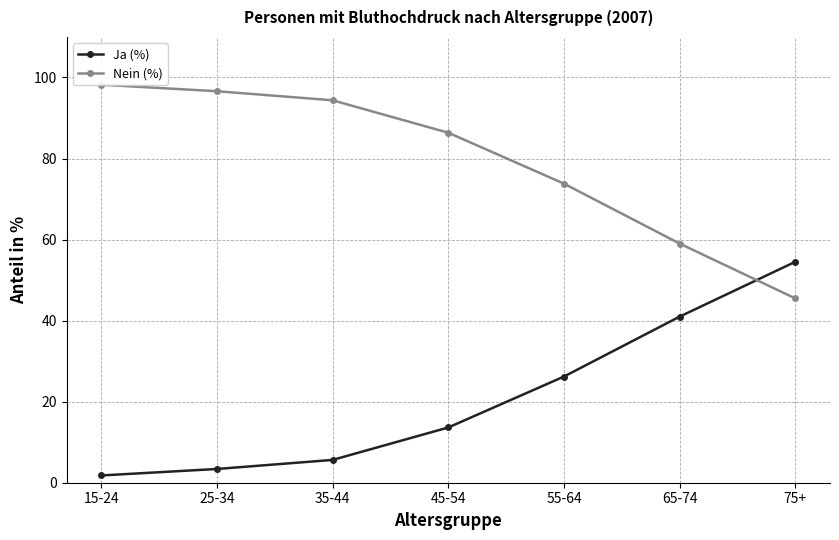

What is the difference between the Nein (%) values at 75+ and 25-34?

51.1